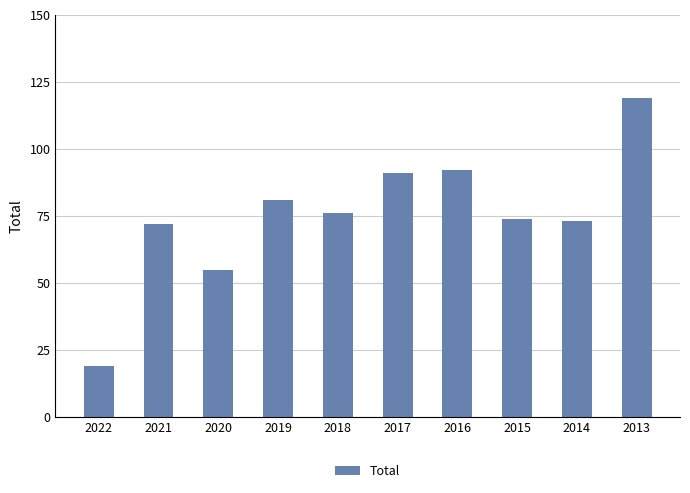

What is the minimum value shown in the chart?

19